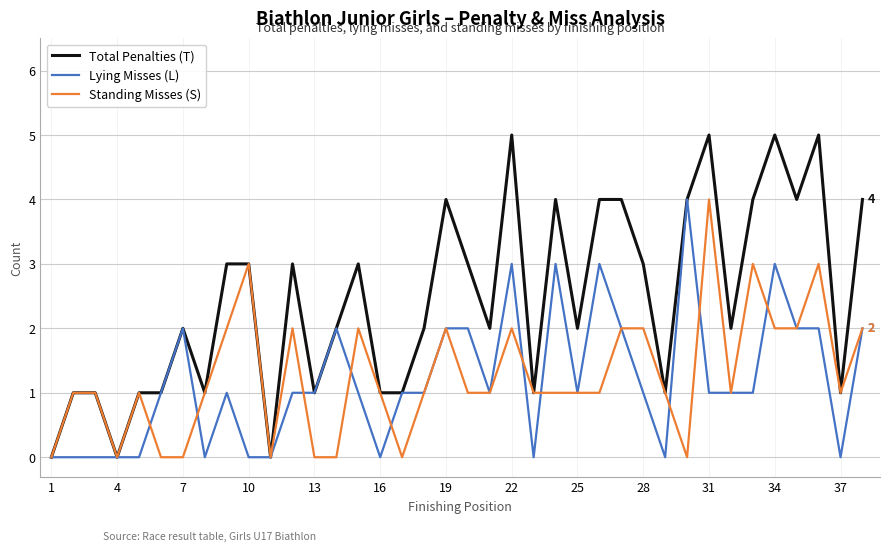

Which series has the largest total across all categories?

Total Penalties (T)